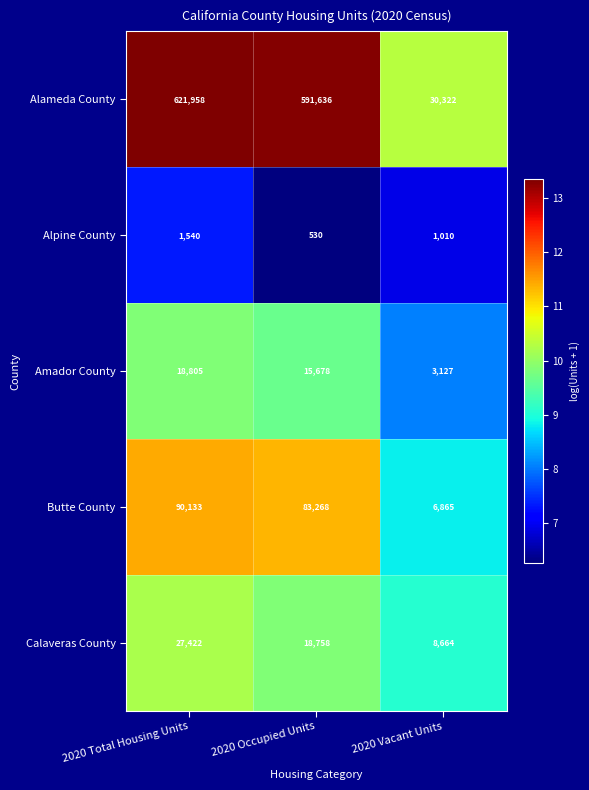

What is the greatest value displayed?

621958